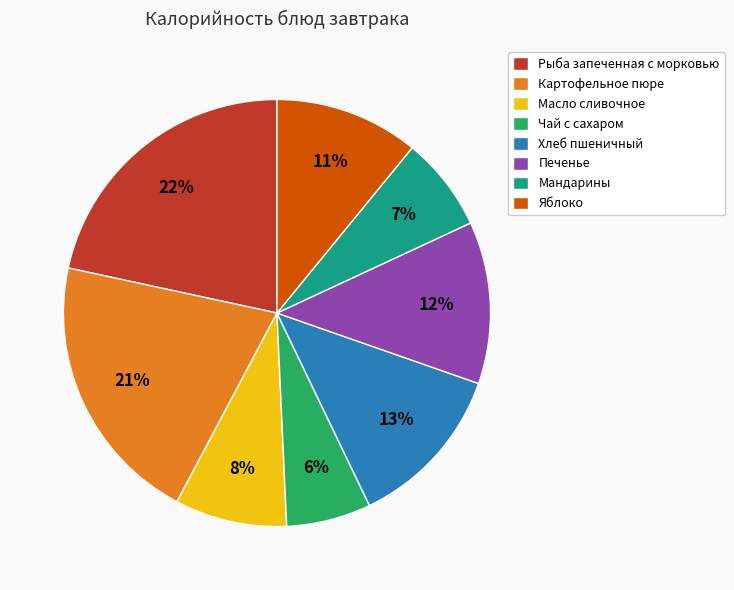

Combined, do Масло сливочное and Печенье account for over 50%?

No